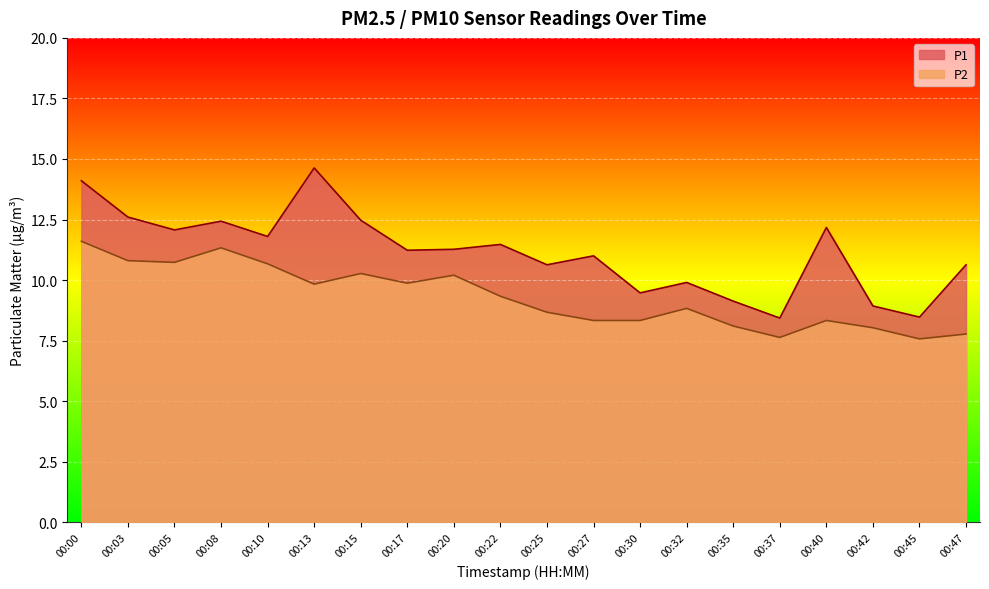

What are all the series names shown in the legend?

P1, P2